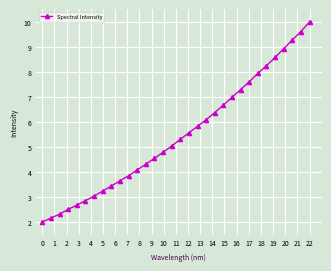

Reading left to right, transcribe all the data shown in this chart.

2.0	2.2	2.3	2.5	2.7	2.9	3.0	3.2	3.4	3.6	3.9	4.1	4.3	4.5	4.8	5.0	5.3	5.6	5.8	6.1	6.4	6.7	7.0	7.3	7.6	7.9	8.2	8.6	8.9	9.3	9.6	10.0